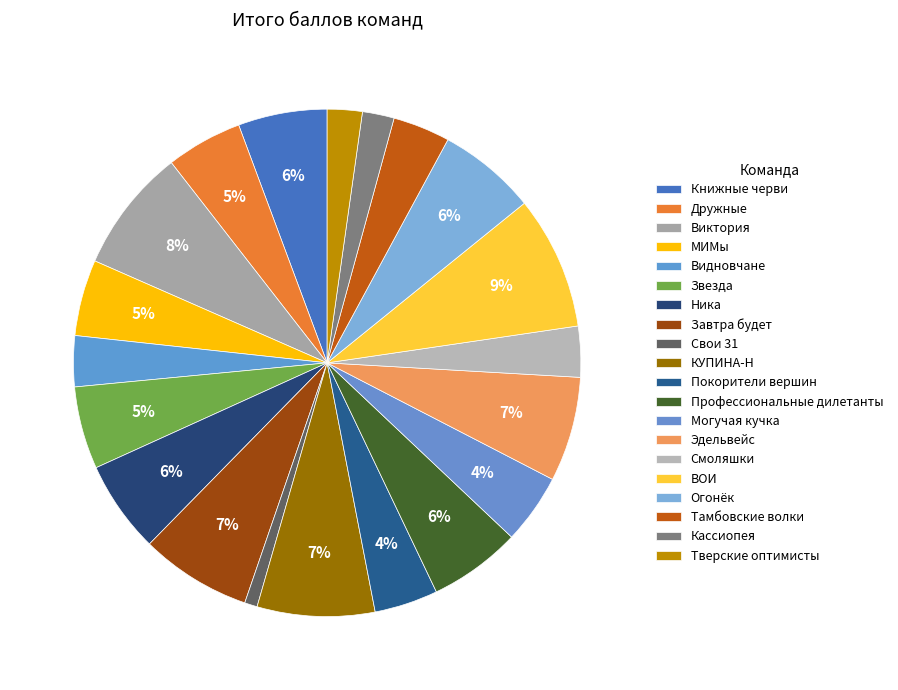

Count the number of slices in the pie.

20